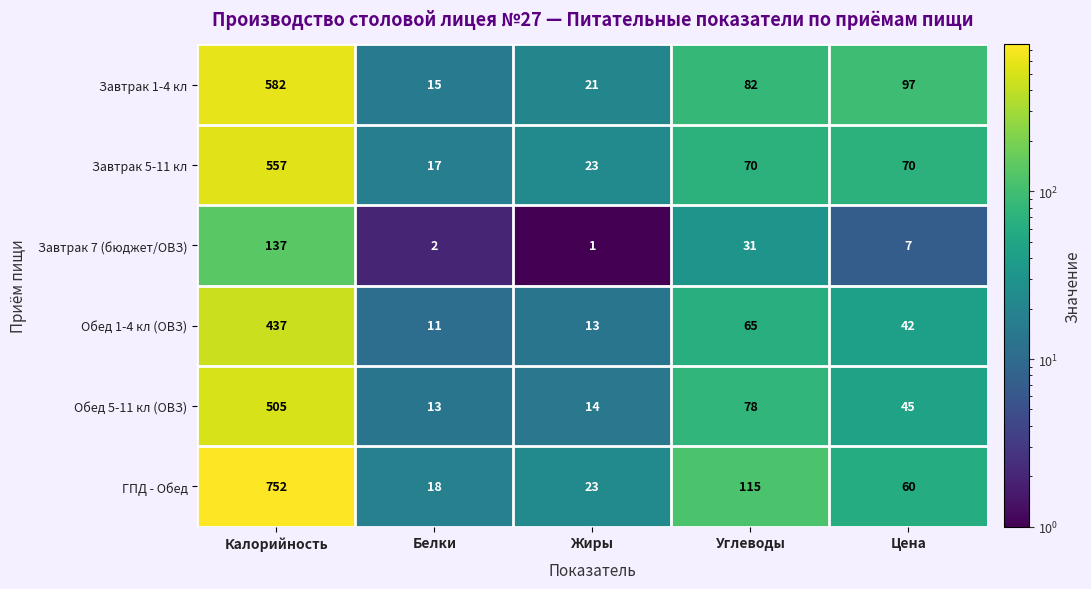

The value of Обед 5-11 кл (ОВЗ) at Углеводы is 78. True or false?

True